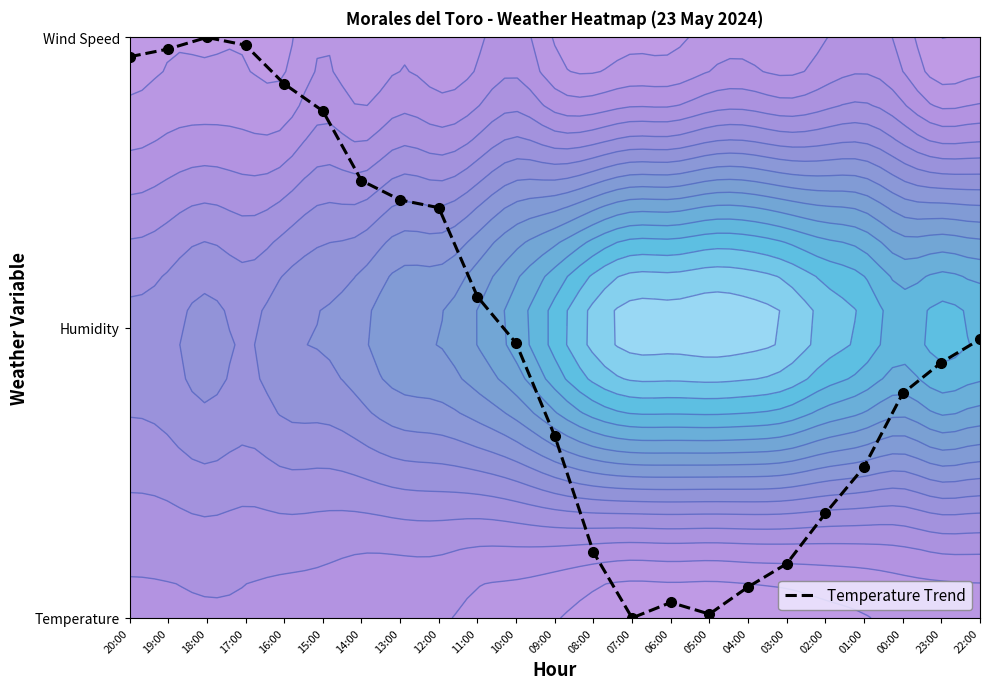

Is it true that the value at 15:00 is 1.1?

False